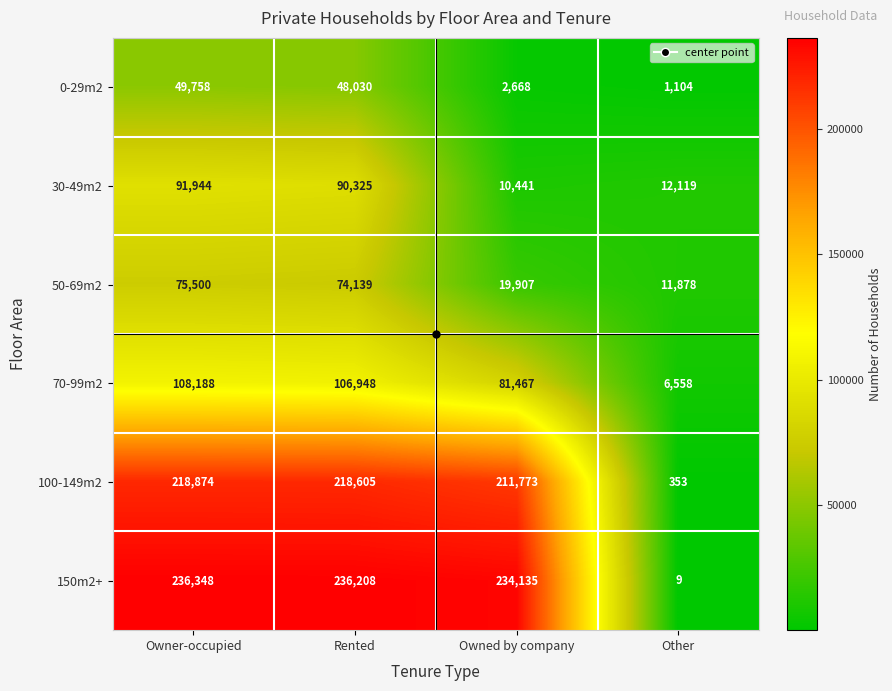

What is the difference between the highest and lowest values at Owner-occupied?

186590